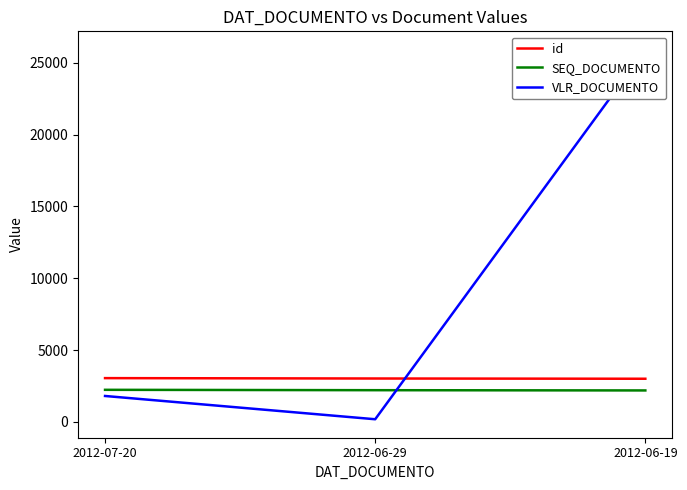

What is the difference between the highest and lowest values at 2012-06-19?

23714